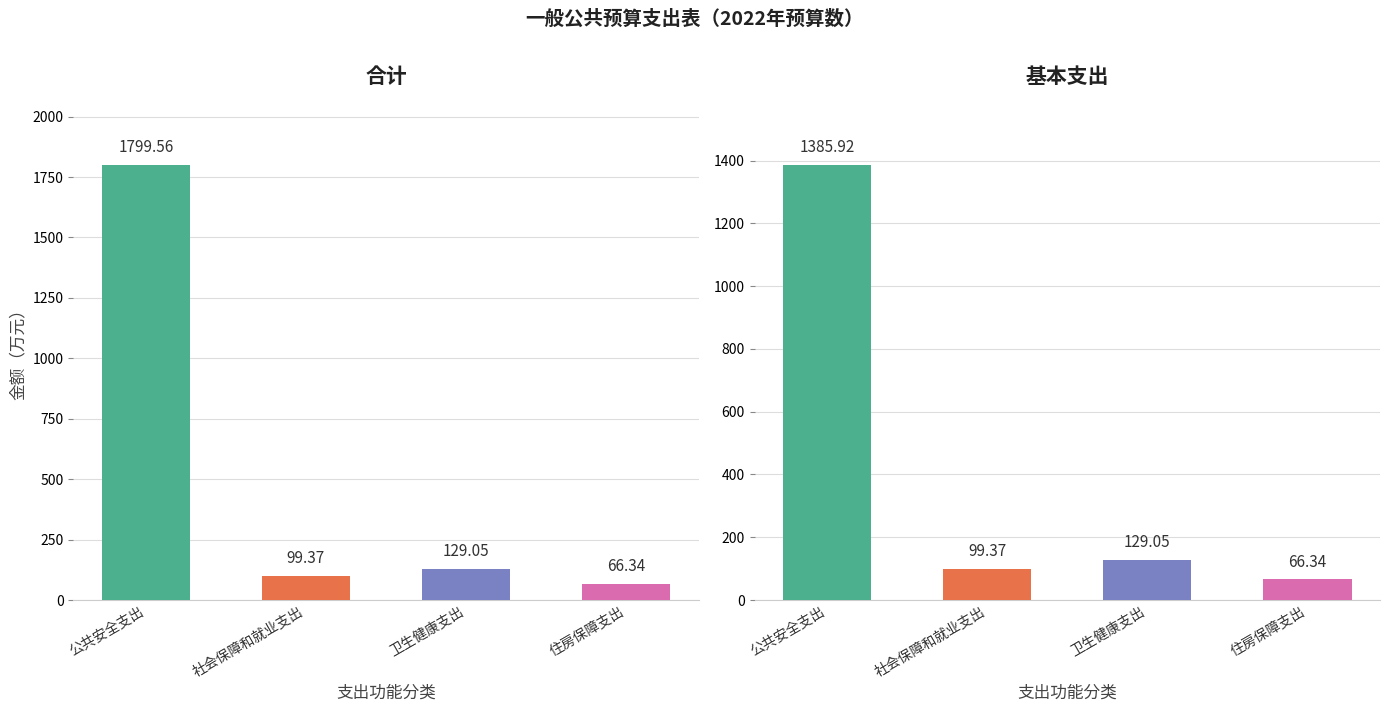

At which category does the chart reach its peak across all series?

公共安全支出